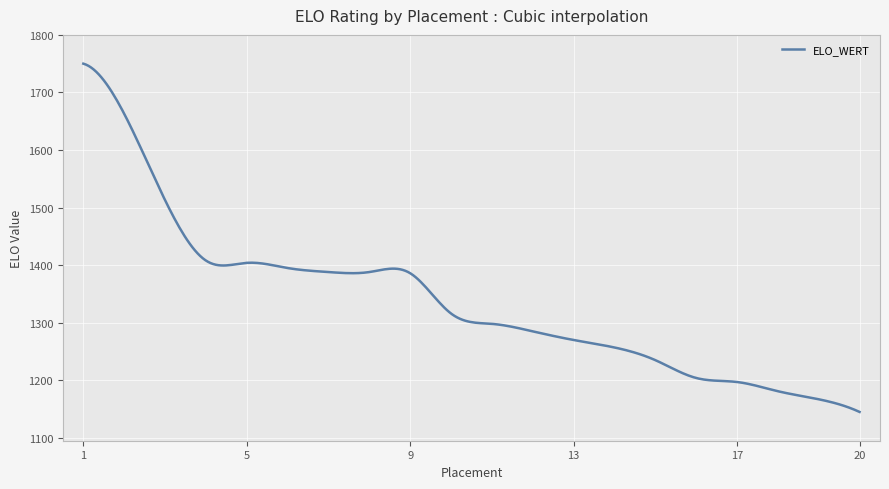

What is the smallest value displayed?

1145.0